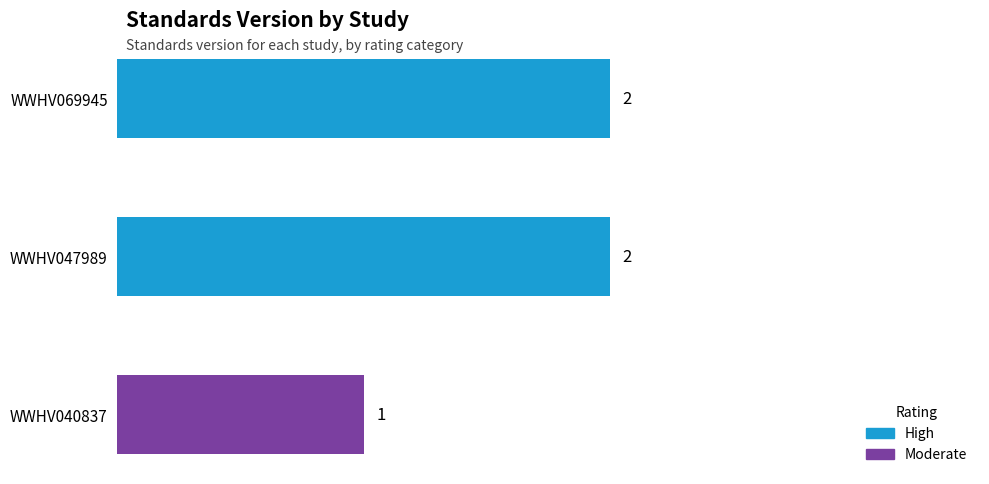

What is the ratio of the value at WWHV040837 to the value at WWHV047989?

0.5